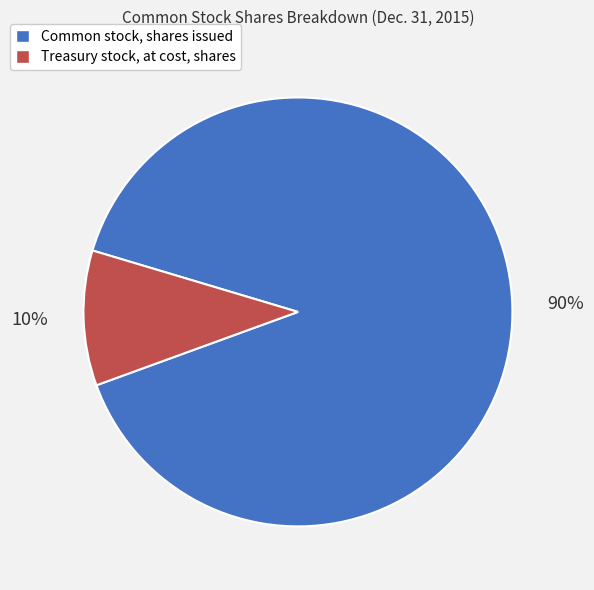

Between Common stock, shares issued and Treasury stock, at cost, shares, which is larger?

Common stock, shares issued